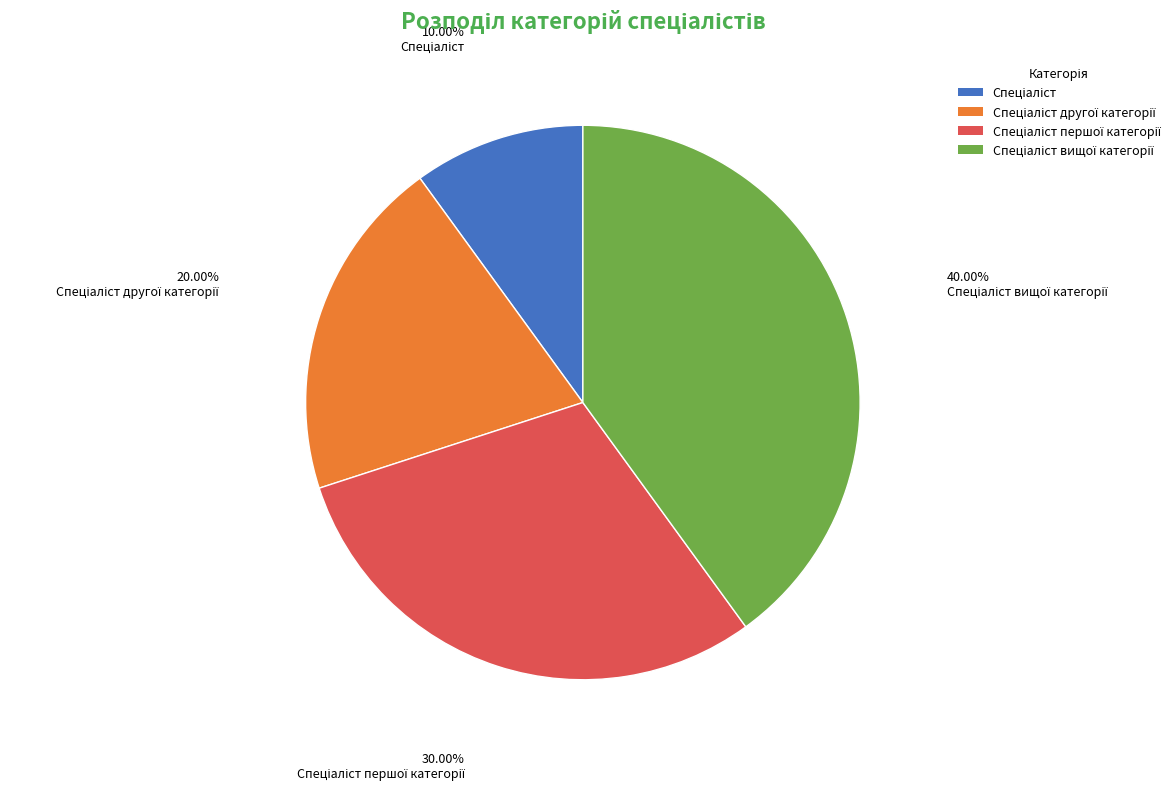

Is there any slice that represents more than half of the pie?

No